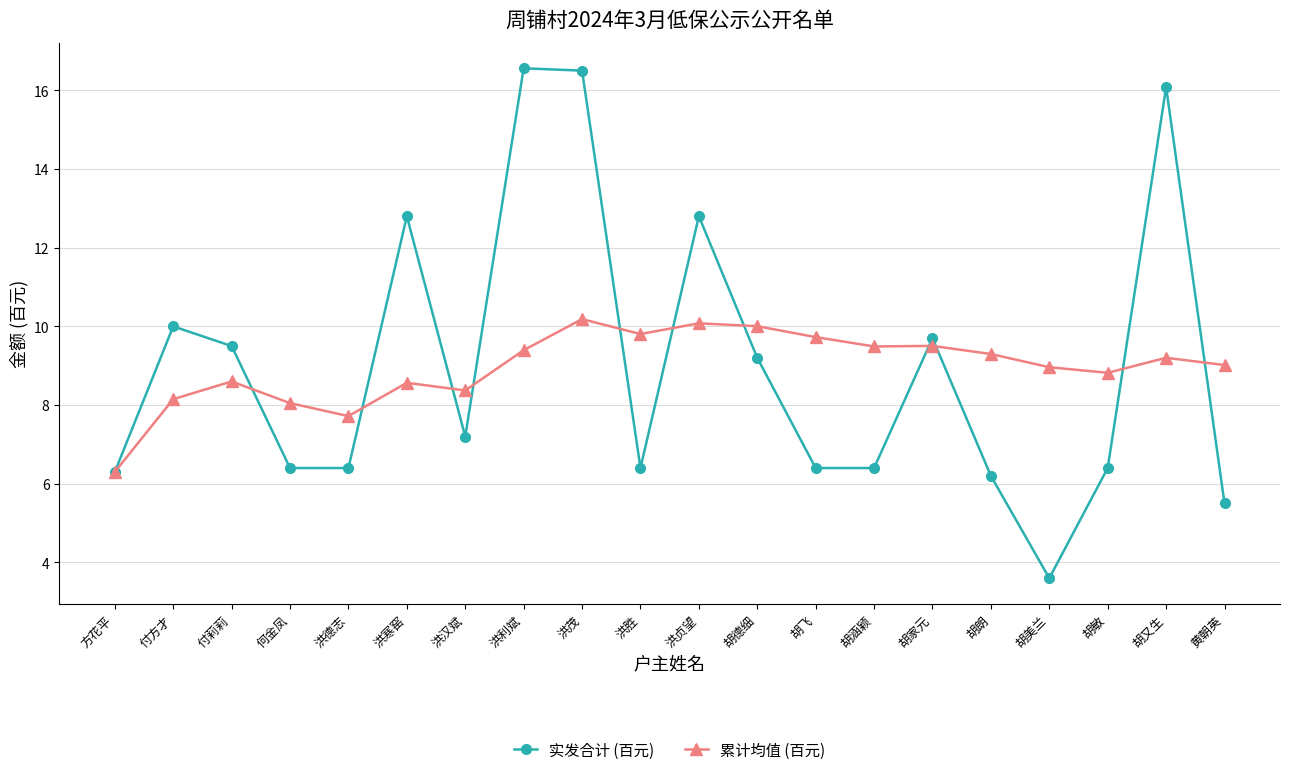

What is the value of the 实发合计 (百元) point at the 2nd from the left?

10.0